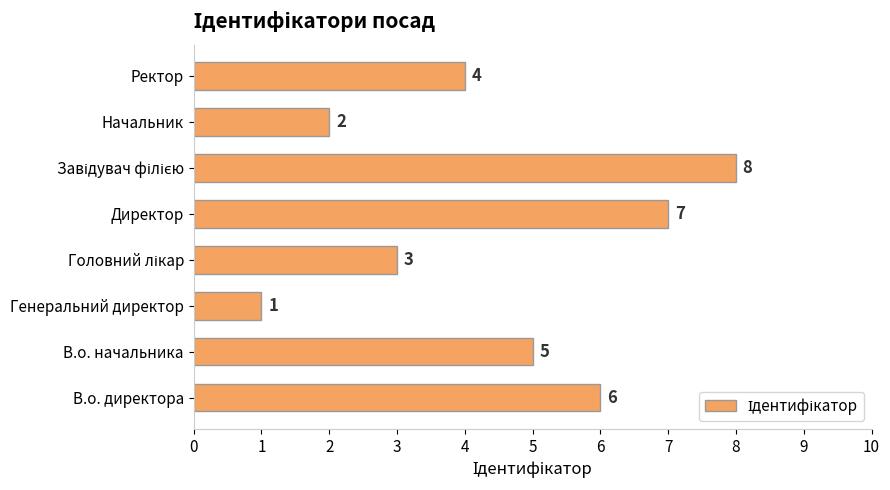

True or false: the data shows 2 at Начальник.

True